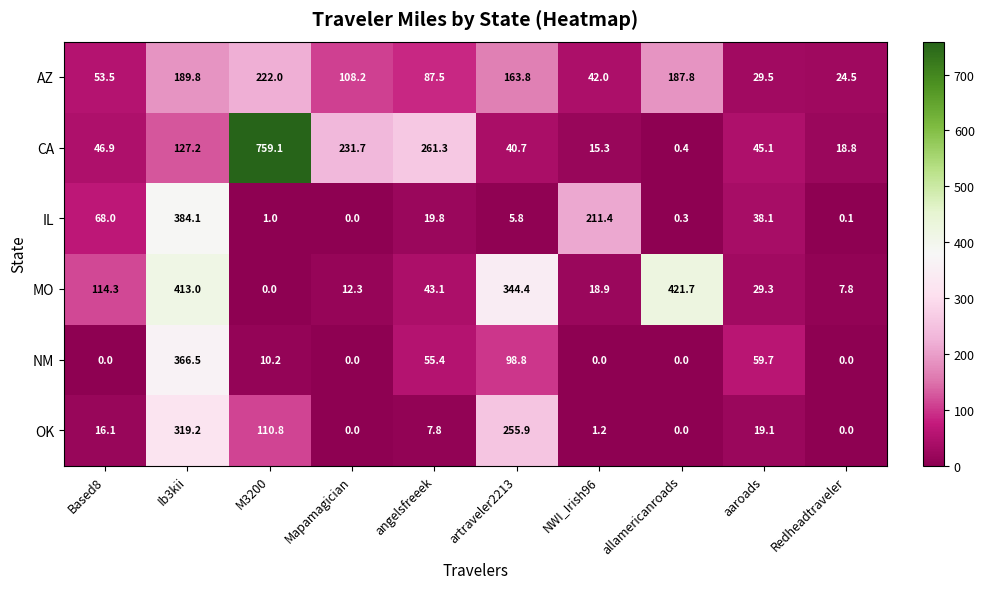

What is the average value of the NM series?

59.1